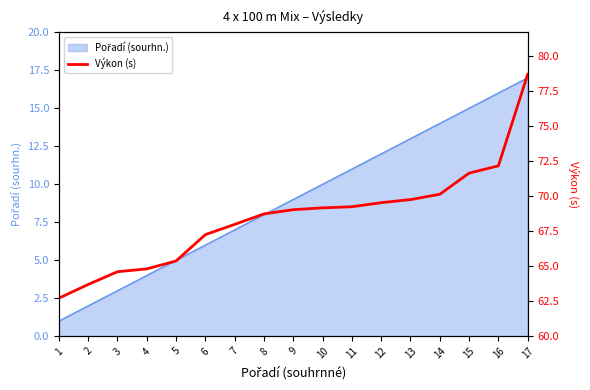

Which category has the highest value across all series?

17